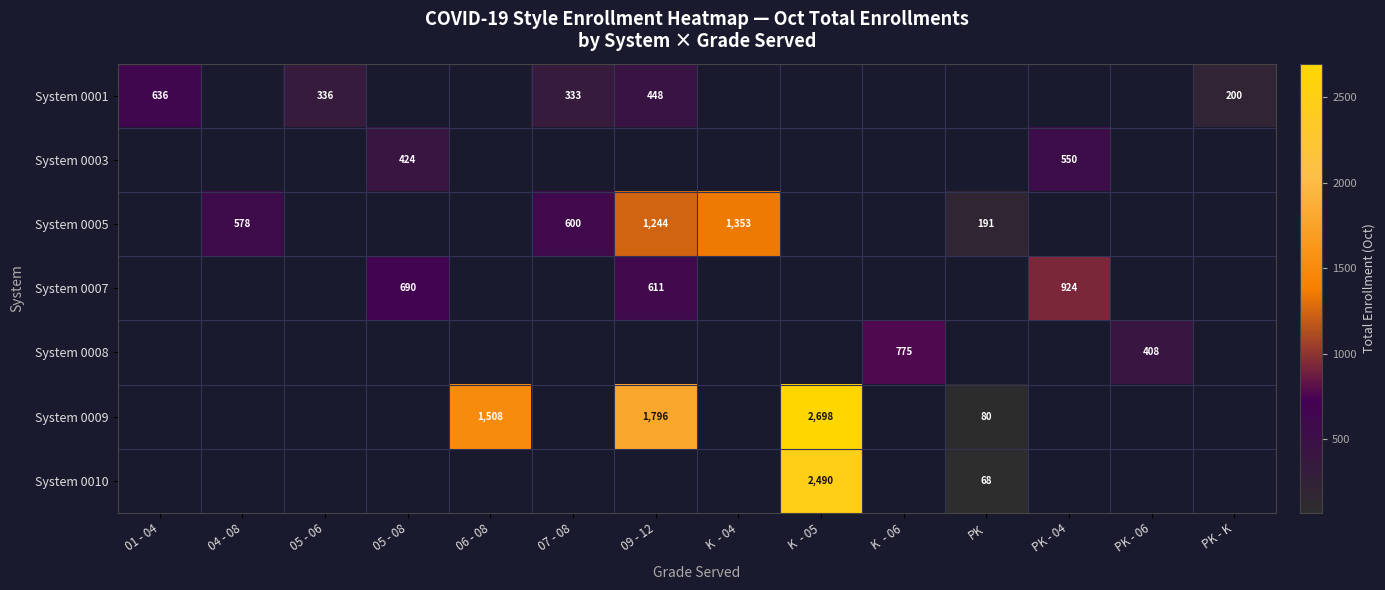

Count the number of data series in this chart.

7